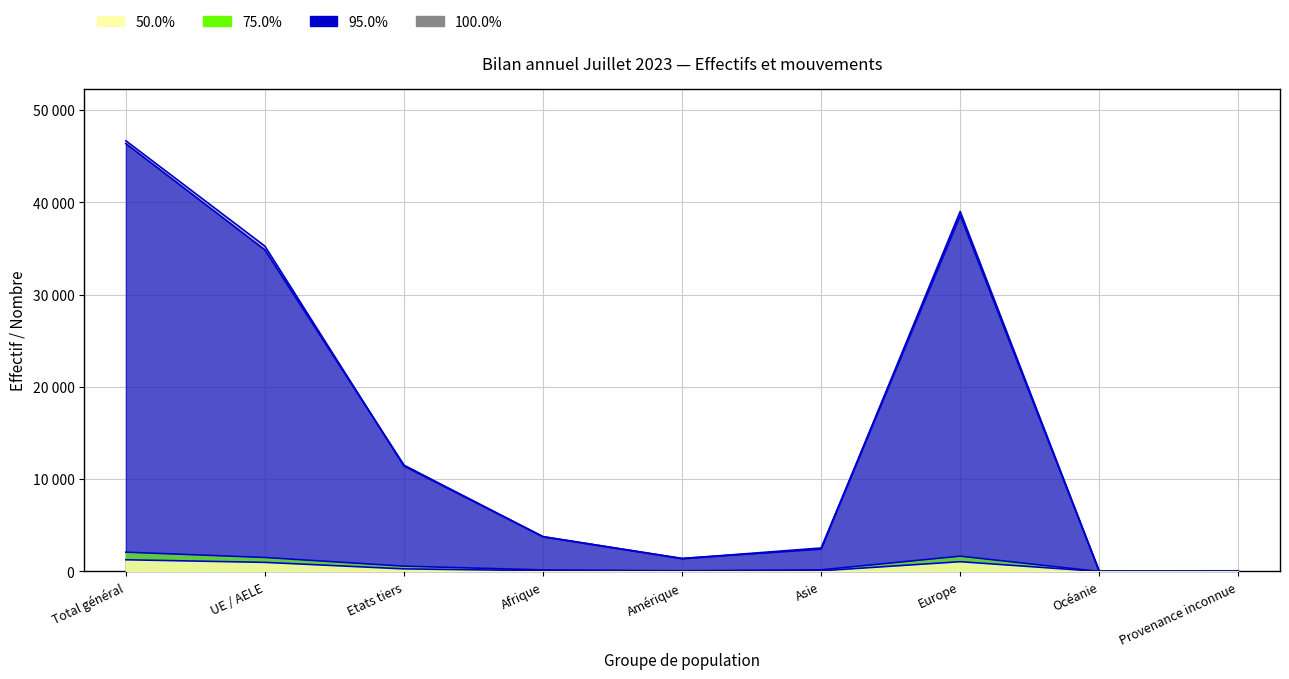

Is the value of Immigrations effectives at Asie greater than the value of Total augmentations at Amérique?

No